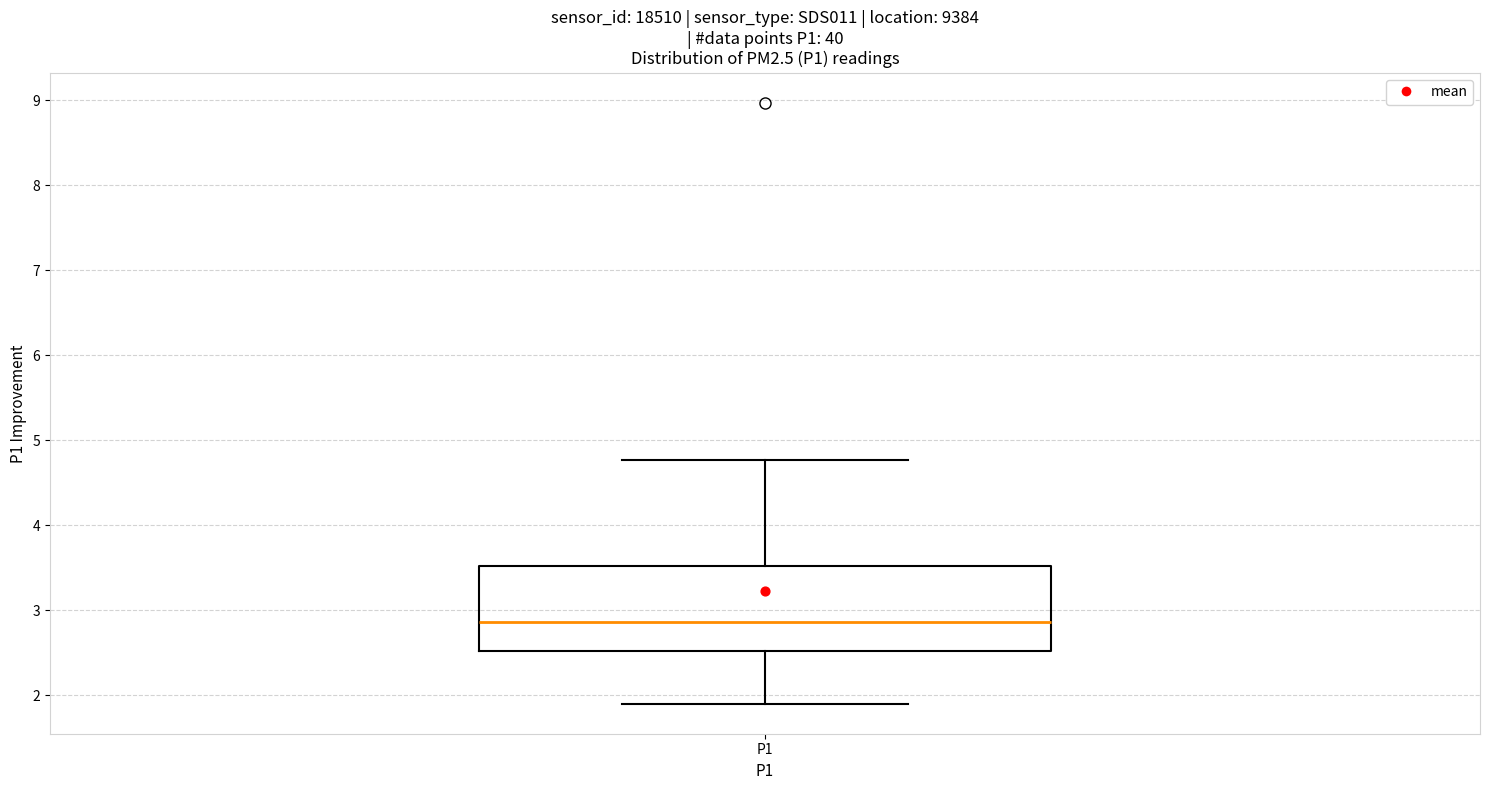

Transcribe this box plot: give where the median line is, the range the box spans, and where the two whiskers end, as read against the y-axis. The values are not printed on the chart, so give them approximately, as read against the axis.

median 2.9, box 2.5 to 3.5, whiskers 1.9 to 4.8